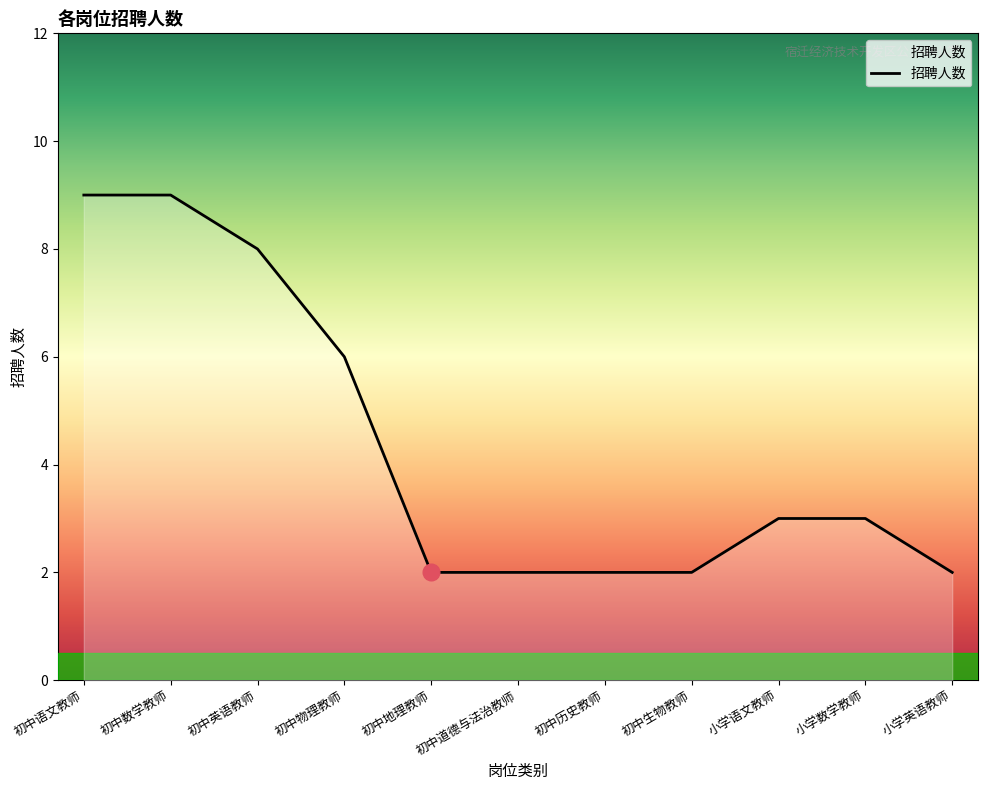

At which label is the value closest to 5?

初中物理教师